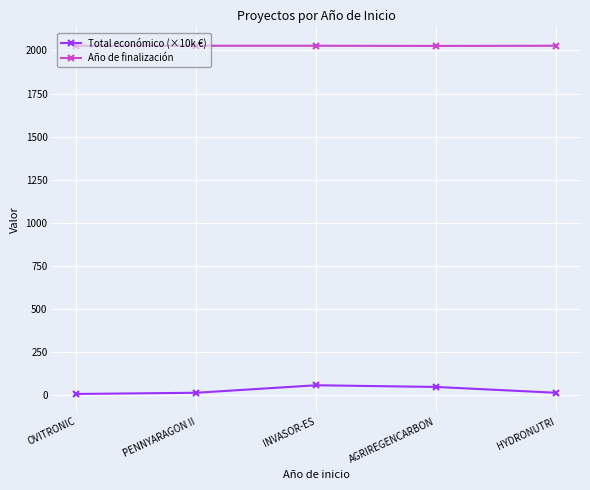

List the series in order of their peak value, lowest first.

Total económico (×10k €), Año de finalización